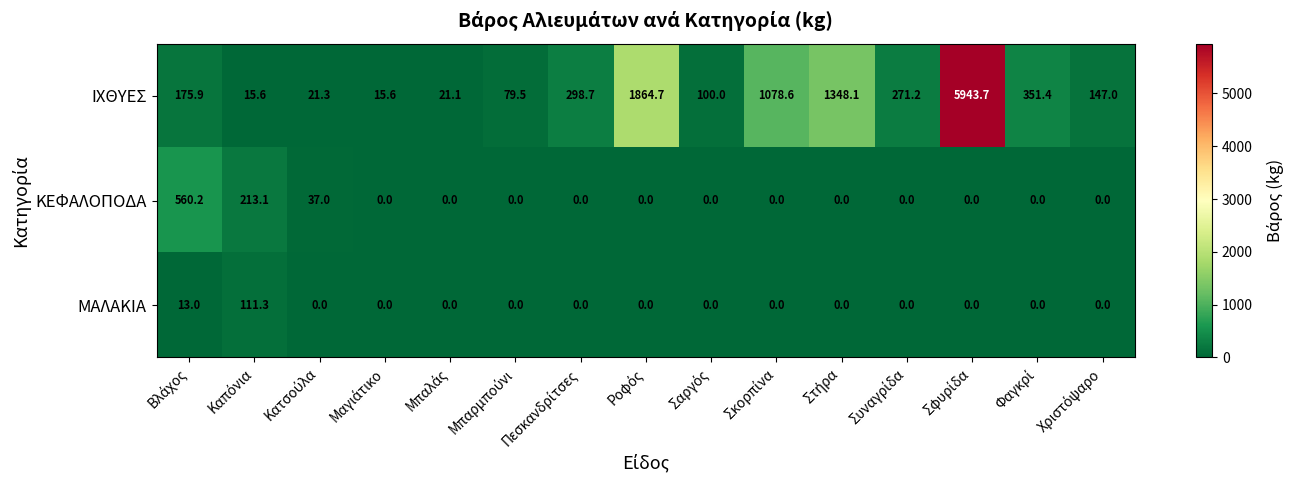

What is the difference between the second highest and minimum values in the ΙΧΘΥΕΣ series?

1849.1